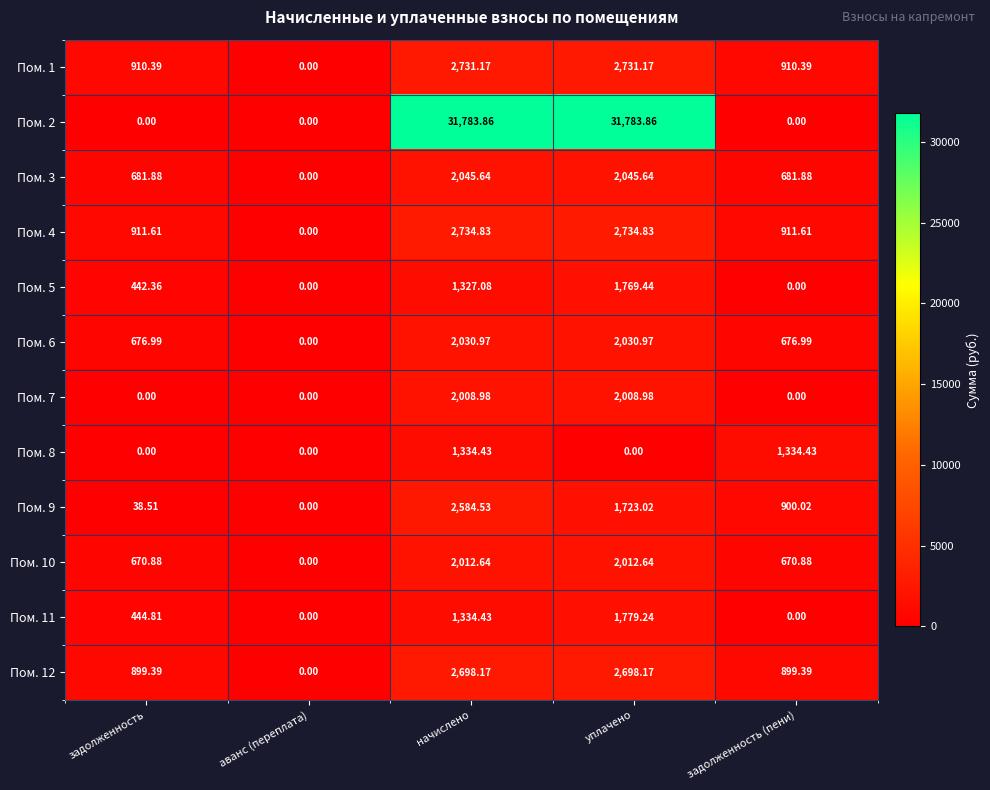

Which category has the lowest value in the Пом. 6 series?

аванс (переплата)